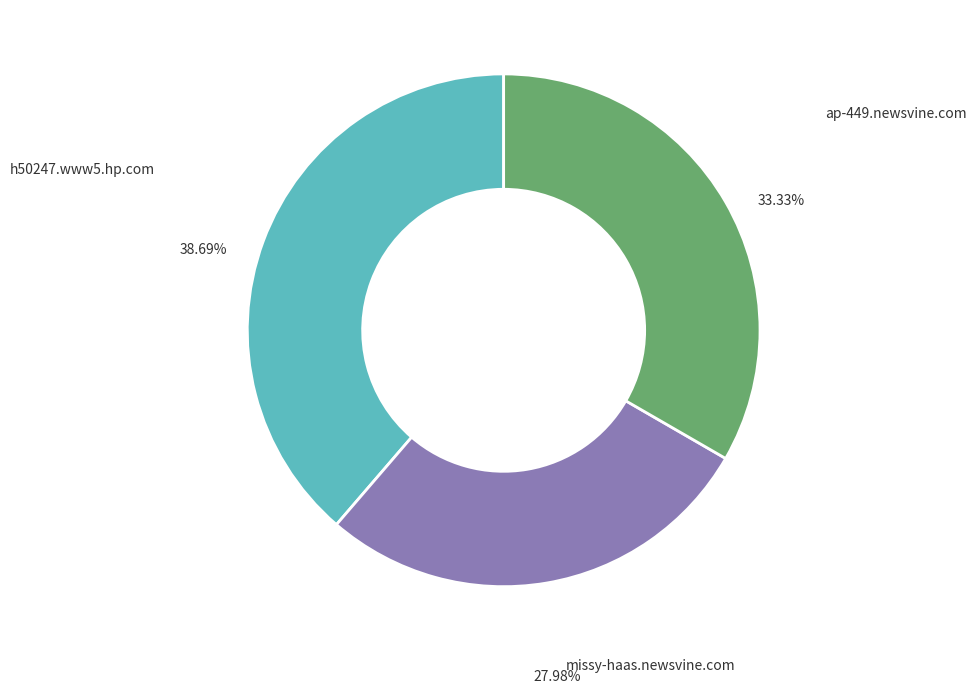

Does any single category account for the majority?

No